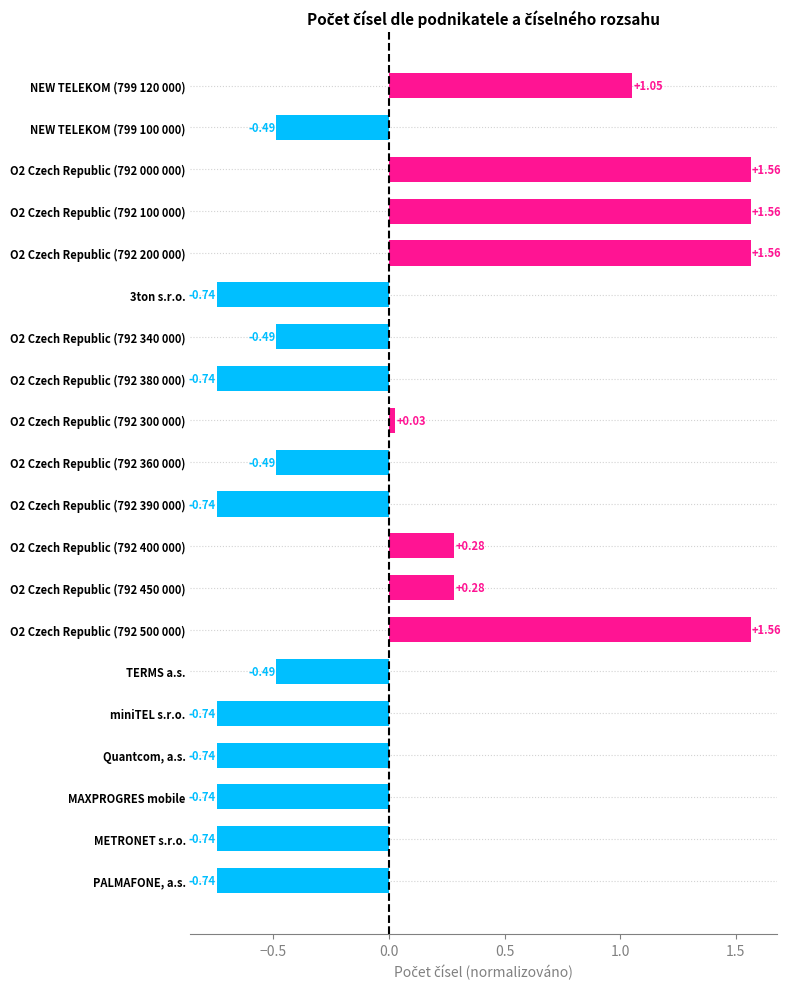

What is the label of the 5th bar from the bottom?

miniTEL s.r.o.